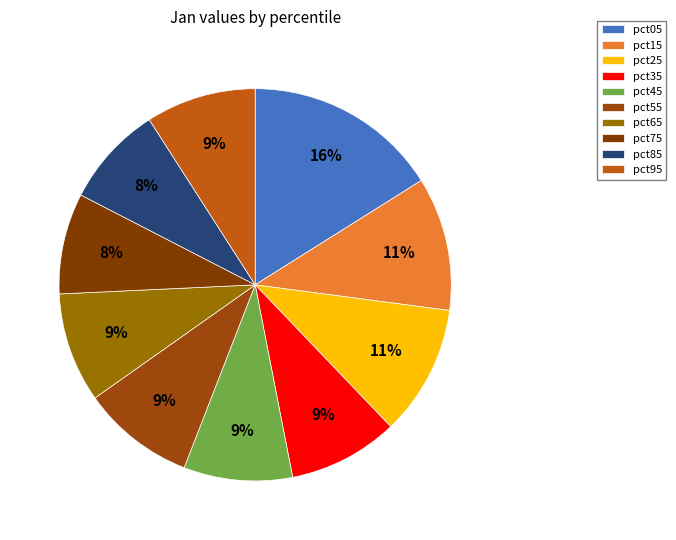

Count the number of slices in the pie.

10